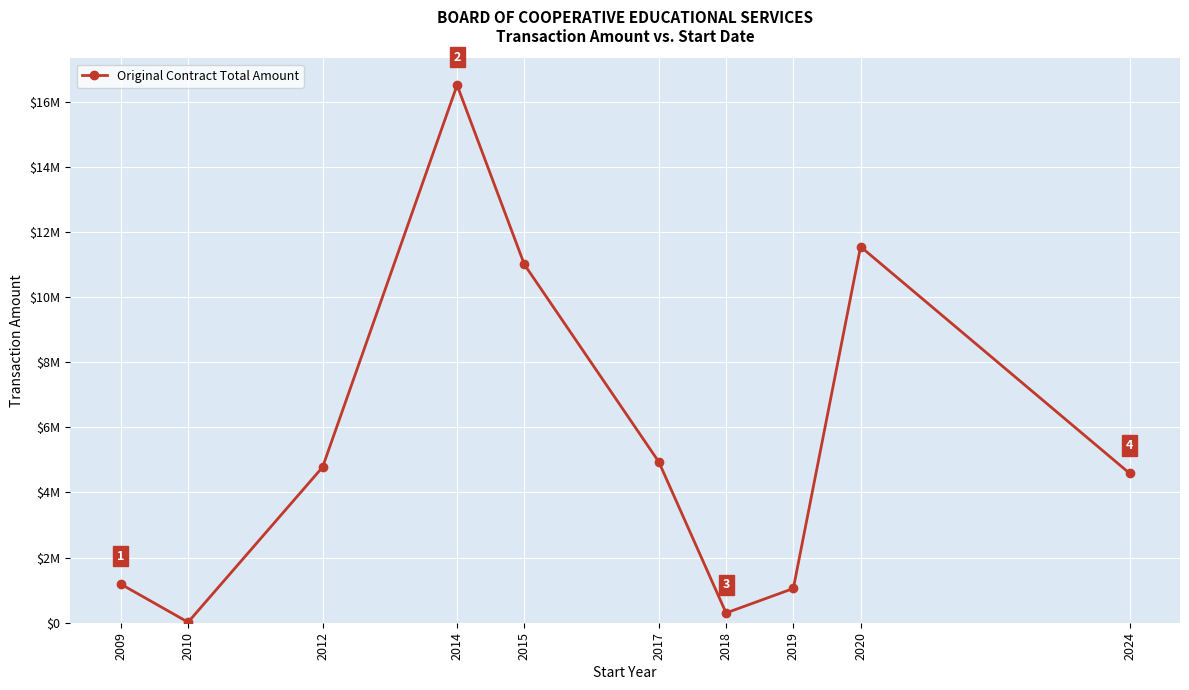

What is the value of the 9th point from the left?

11549251